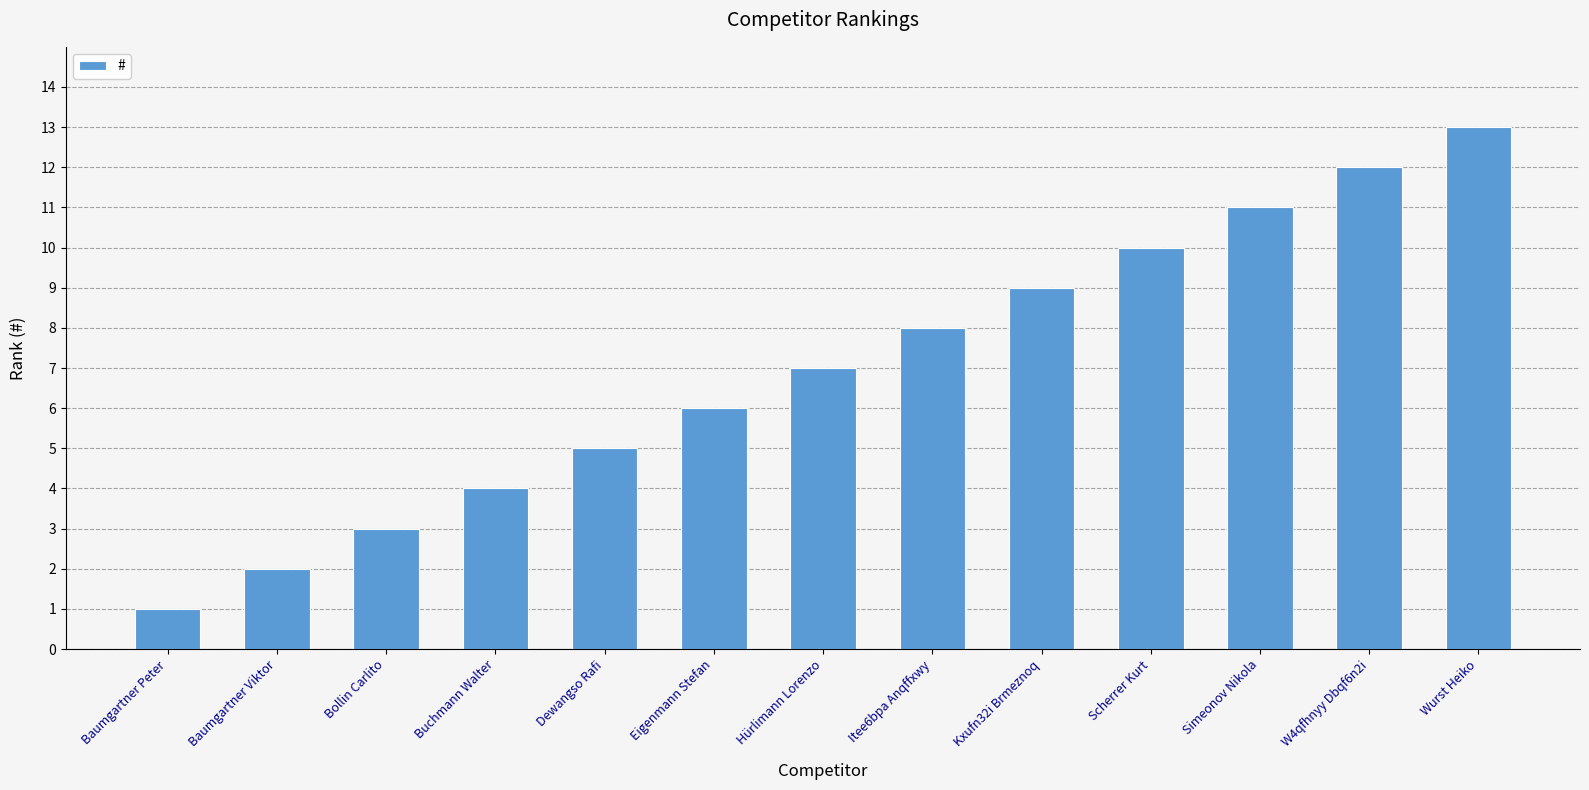

What is the label of the 5th bar from the right?

Kxufn32i Brmeznoq